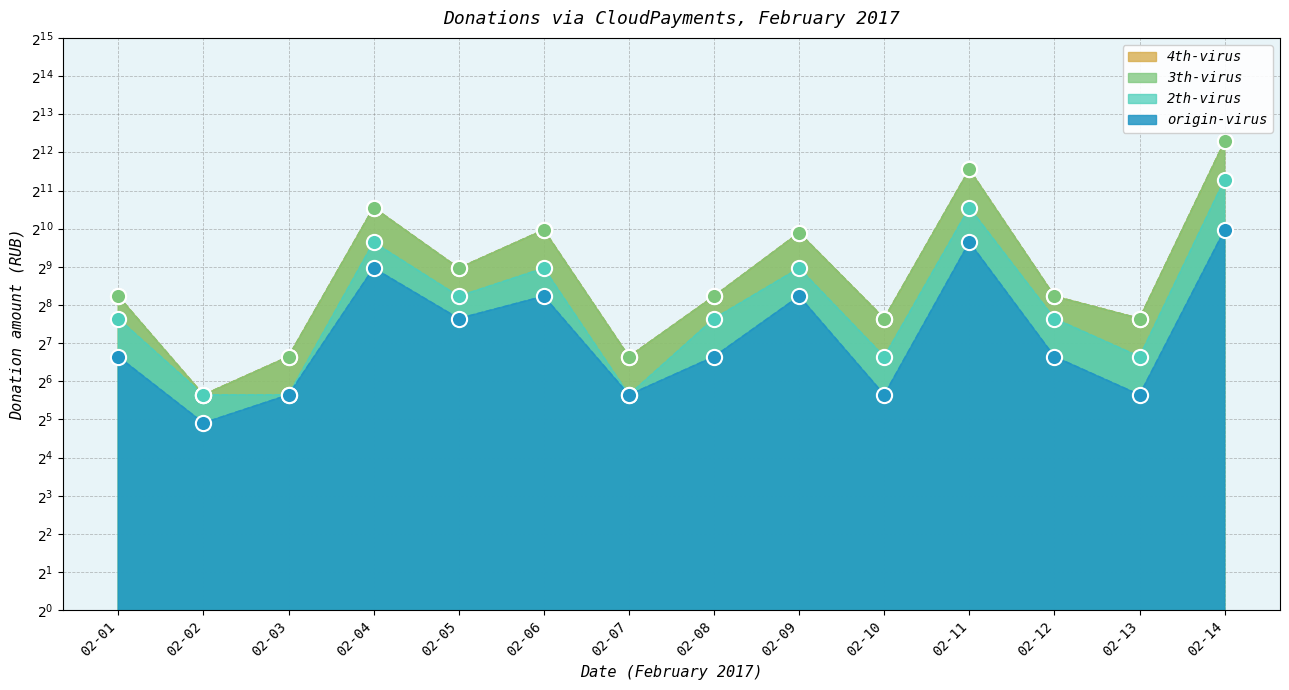

Which series contains the lowest Y value?

origin-virus